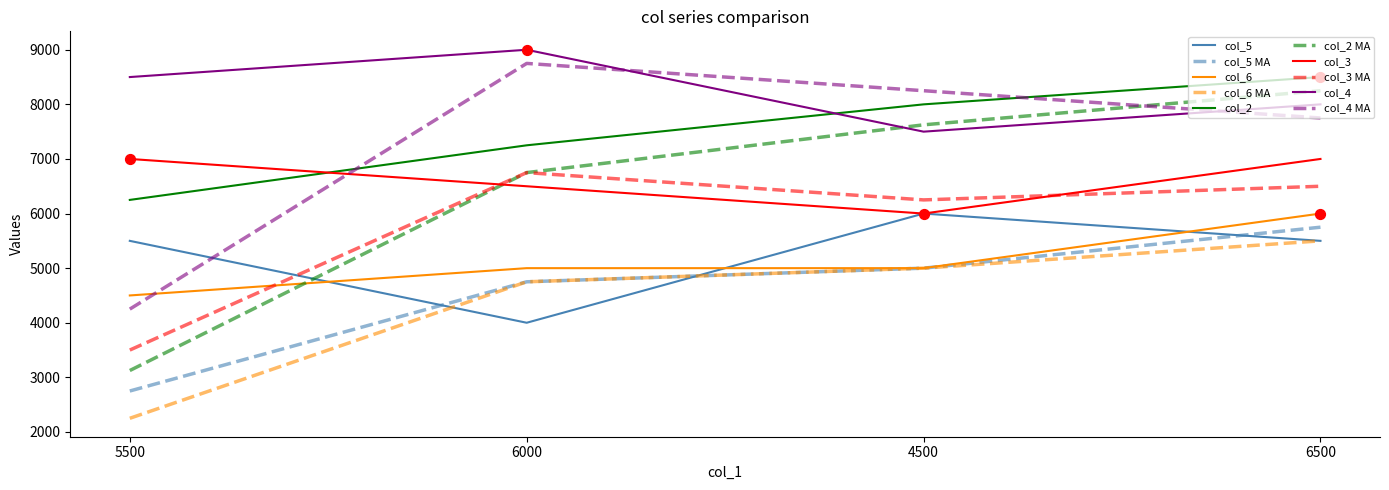

What are all the series names shown in the legend?

col_5, col_5 MA, col_6, col_6 MA, col_2, col_2 MA, col_3, col_3 MA, col_4, col_4 MA